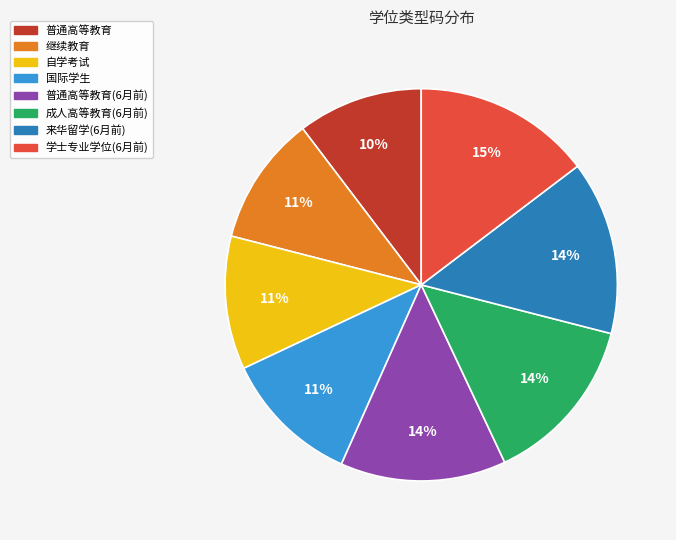

To the nearest percent, what is the average slice percentage?

12%